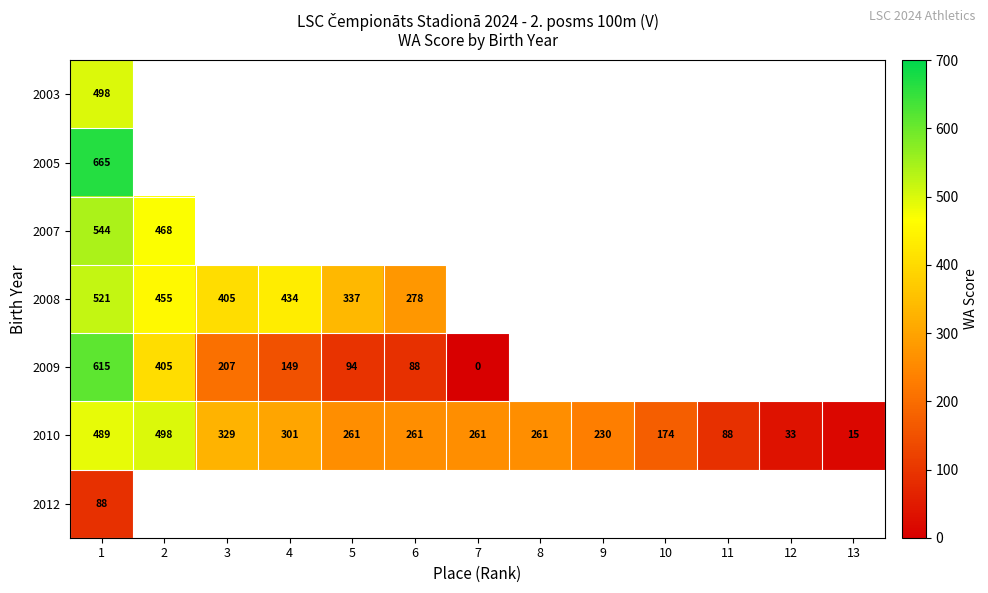

Is it true that 2010 equals 391 at 4?

False